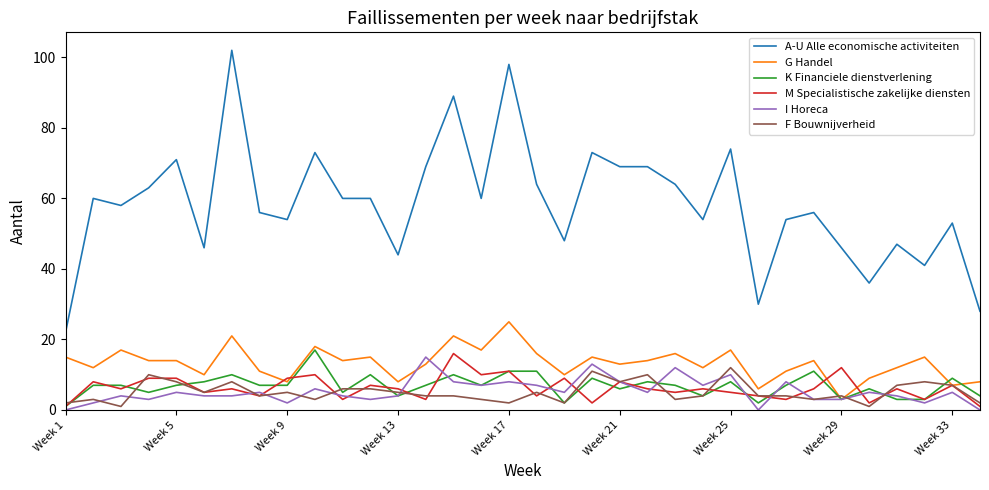

Which series has the largest total across all categories?

A-U Alle economische activiteiten